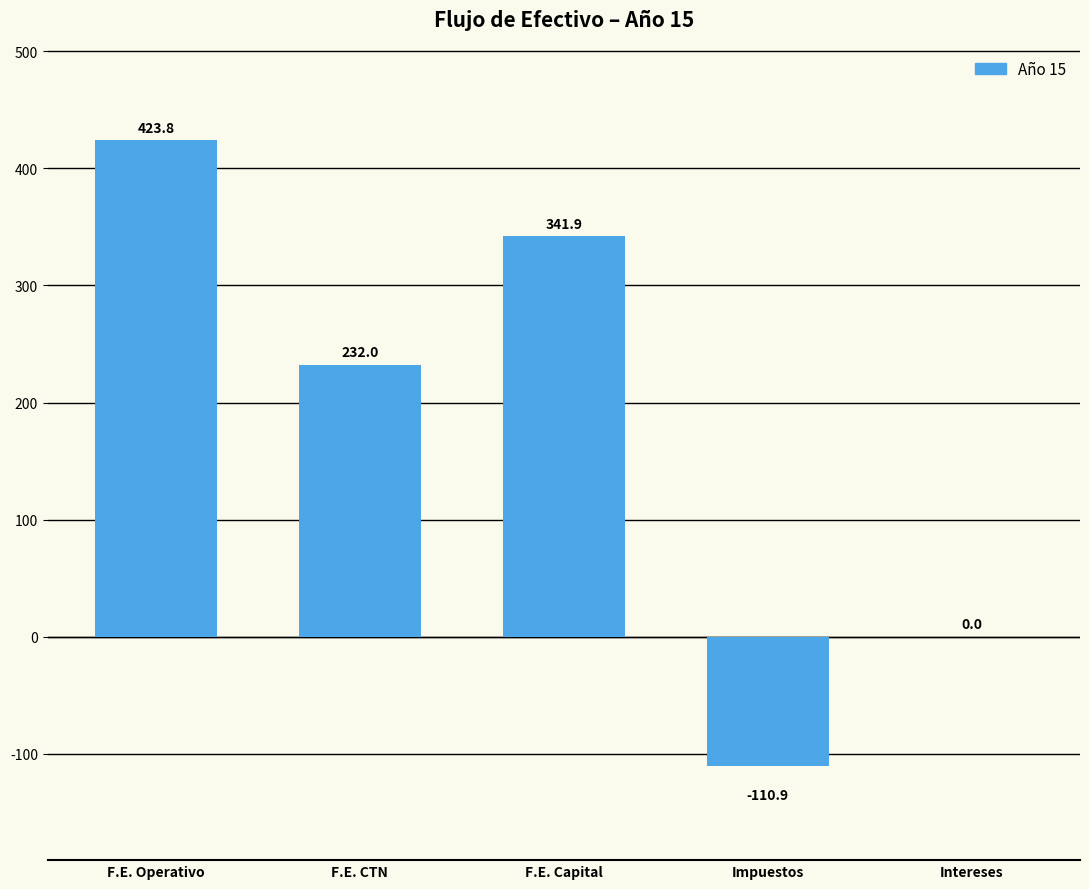

How many series are shown in this chart?

1